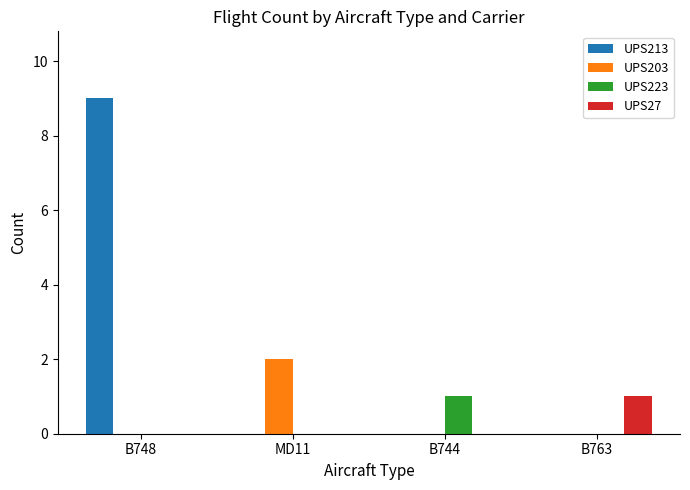

True or false: UPS213 has a value of 9 at B748.

True